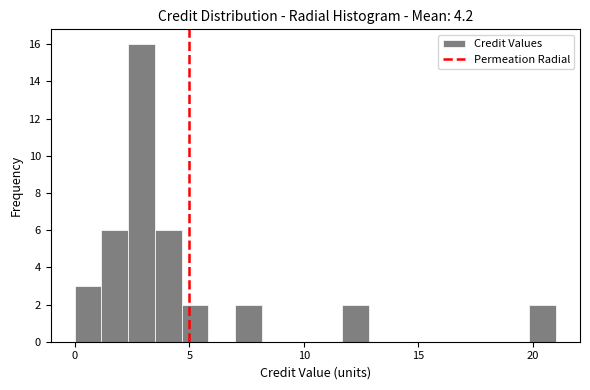

Read against the x-axis, roughly where is the centre of the tallest bar?

3.0